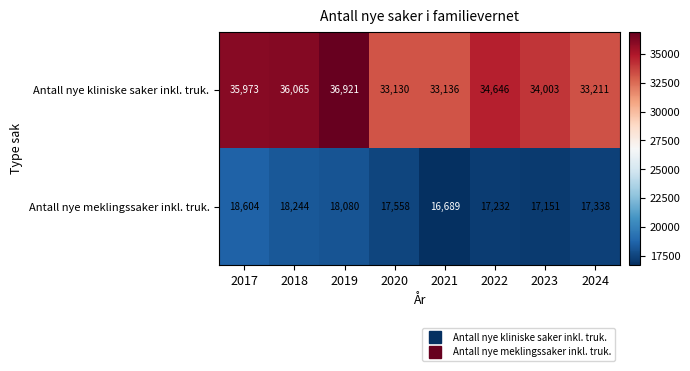

At which category does the chart reach its peak across all series?

2019